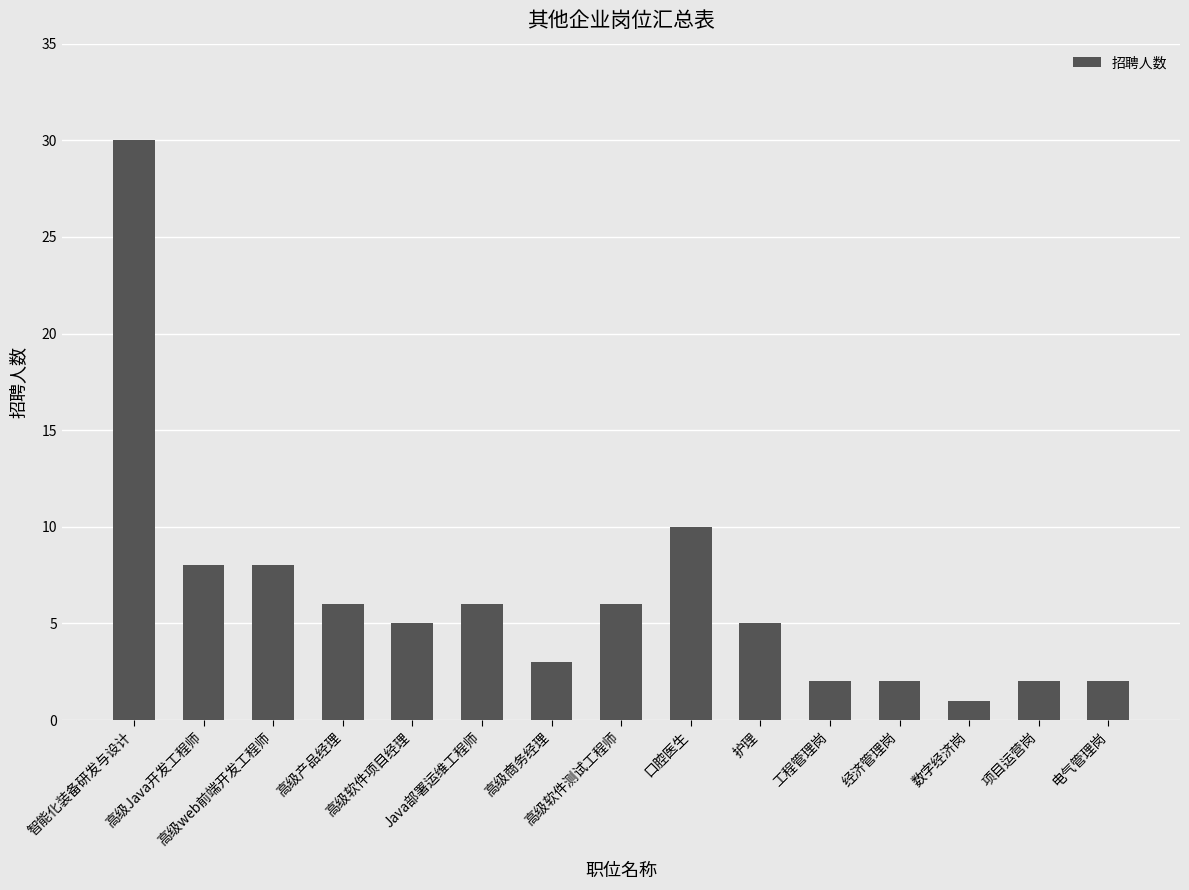

What is the difference between the maximum and minimum values?

29